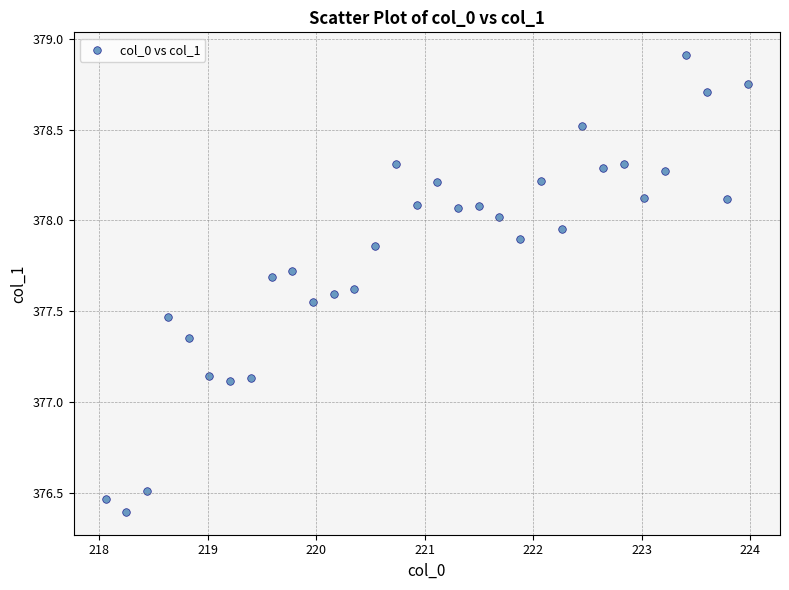

What is the range of Y values (max minus min)?

2.5